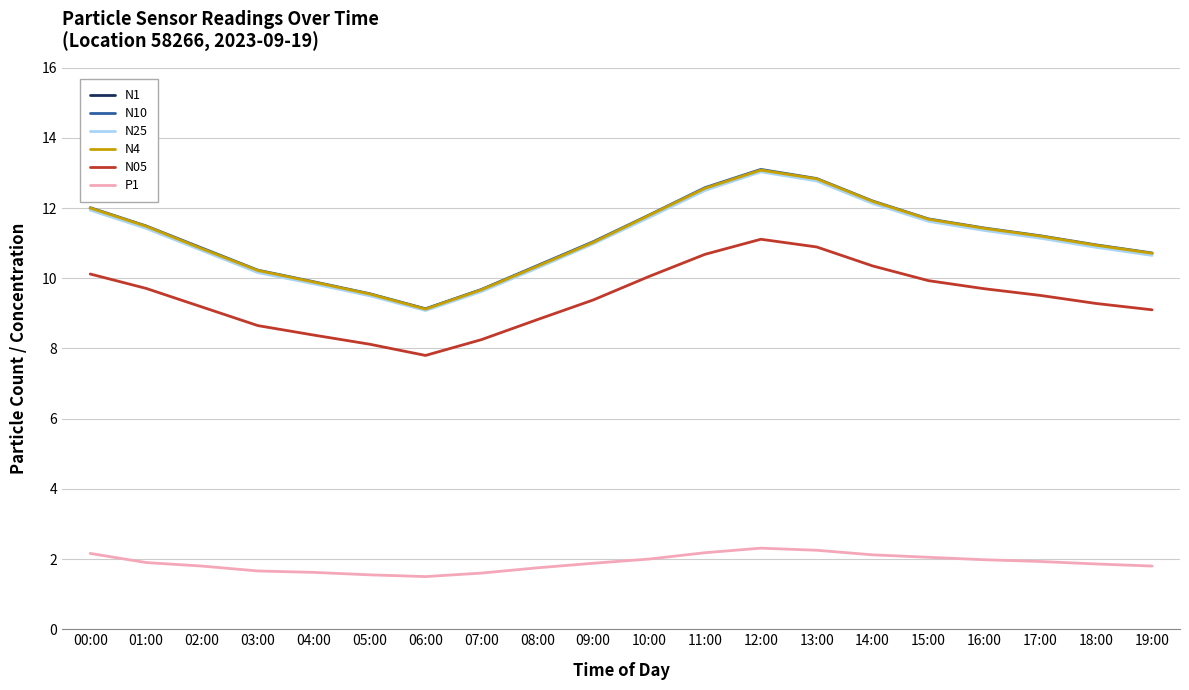

At which category does the chart reach its peak across all series?

12:00